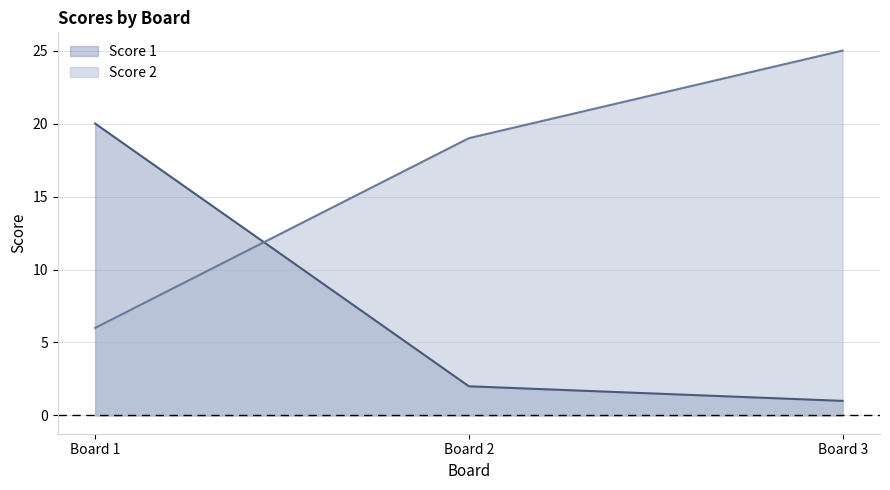

What is the difference between the maximum and minimum values in the Score 1 series?

19